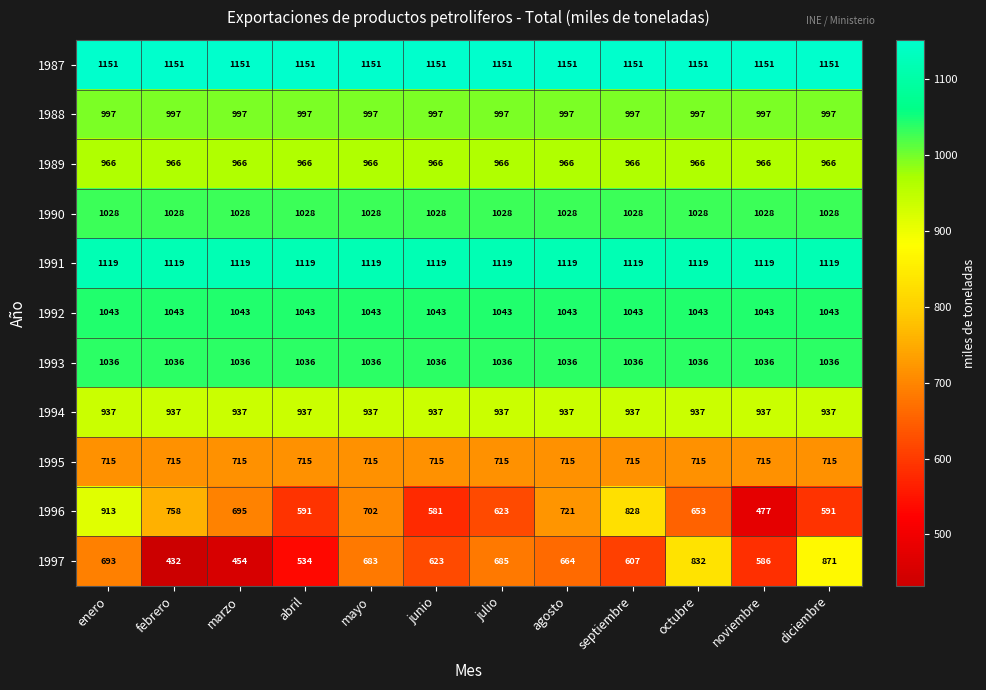

Between marzo and abril, which series saw the biggest shift?

1996